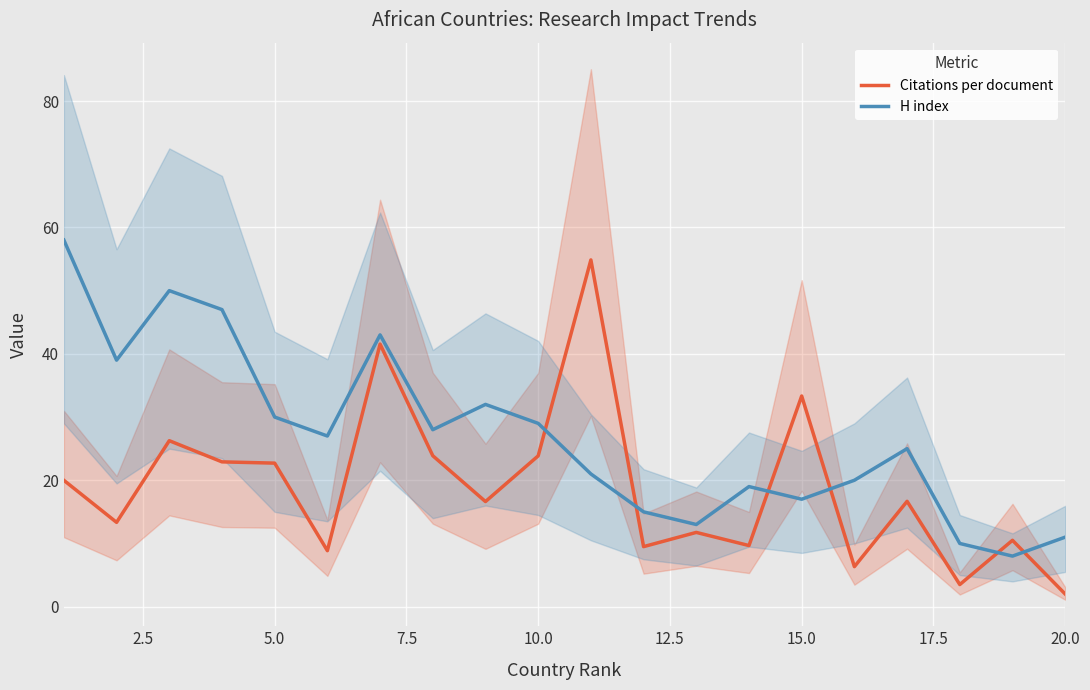

What is the difference between the second highest and minimum values in the Citations per document series?

39.5